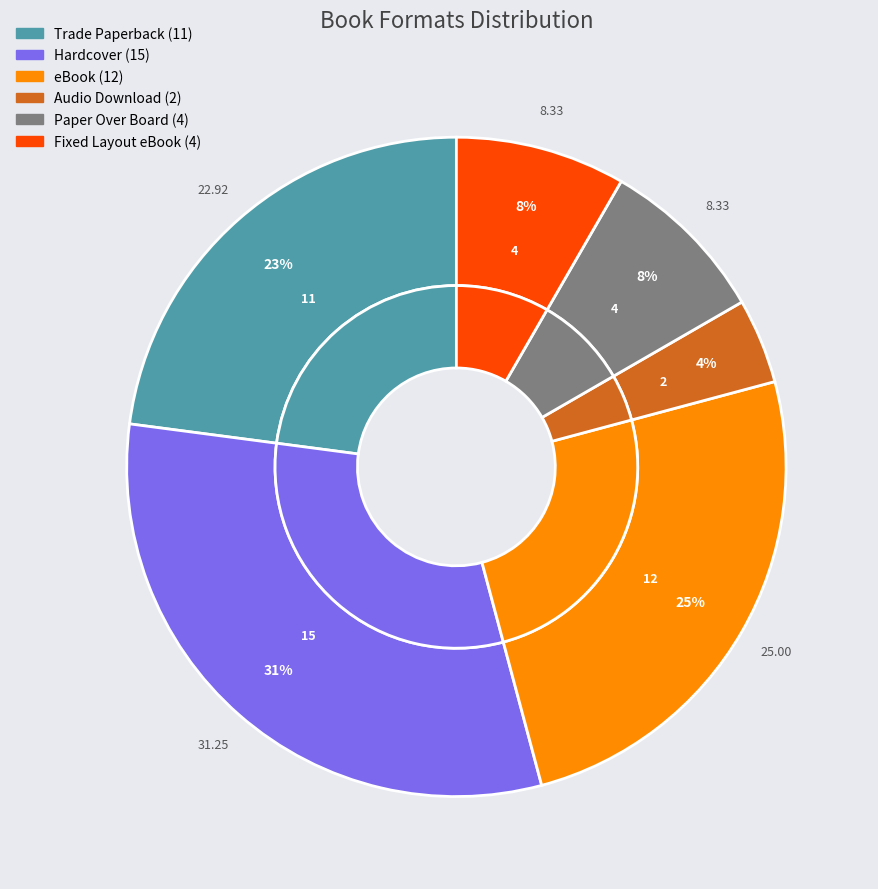

How many slices are in this pie chart?

6